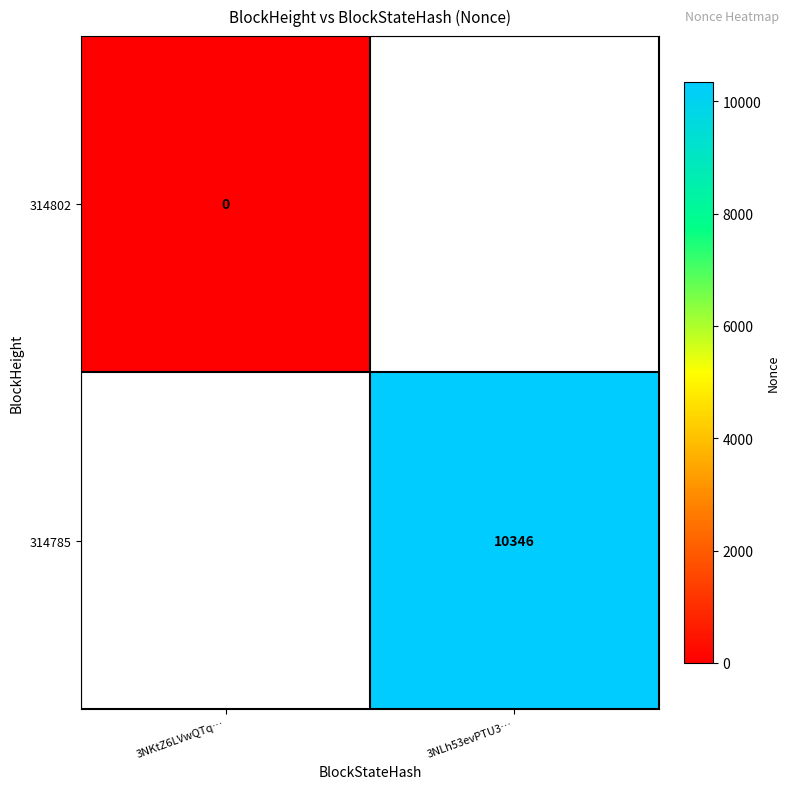

At how many categories does at least one series exceed 7281?

1